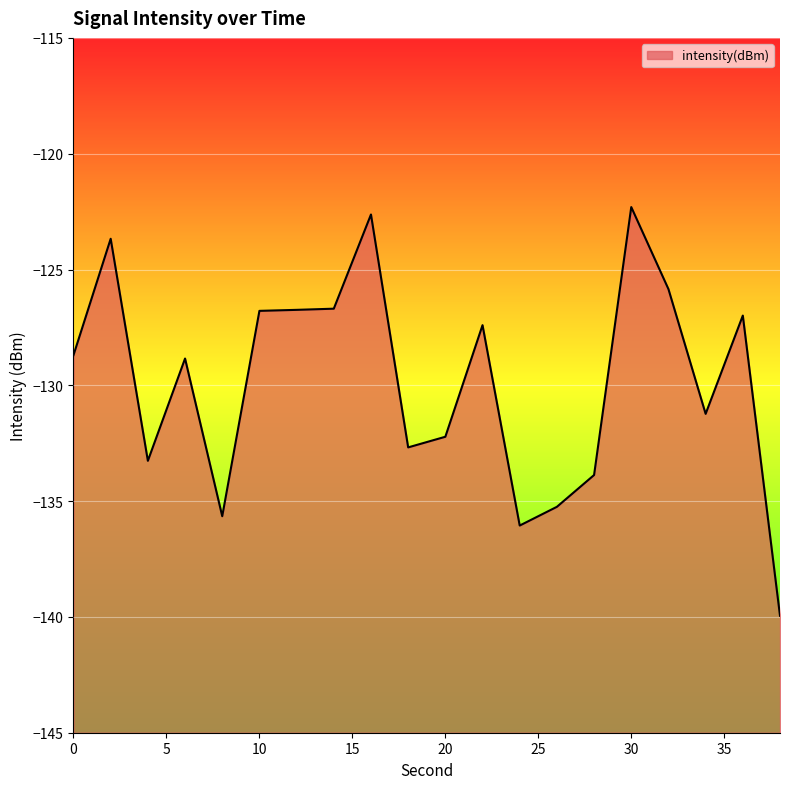

What is the maximum value shown in the chart?

-122.3